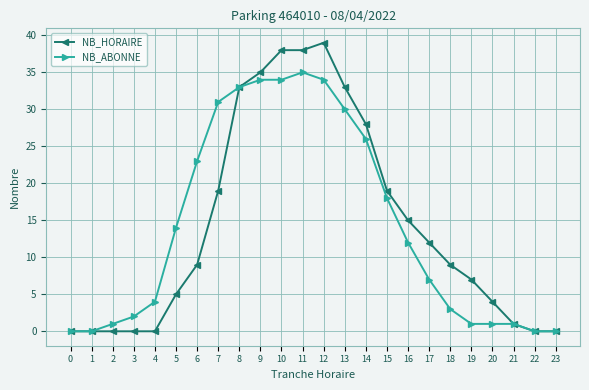

At which label does NB_ABONNE reach its peak?

11